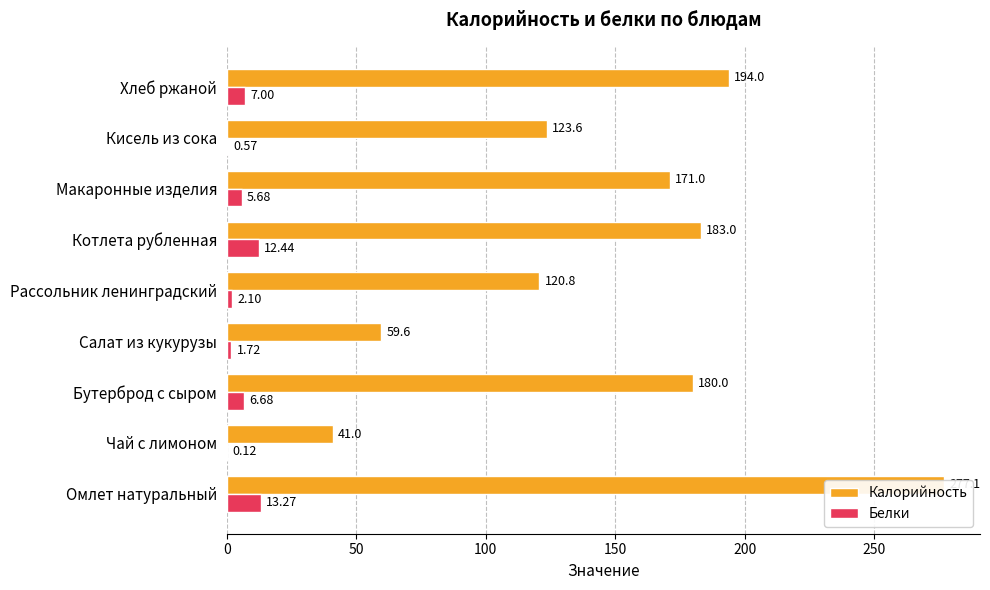

How many values in the Калорийность series are below 171?

4